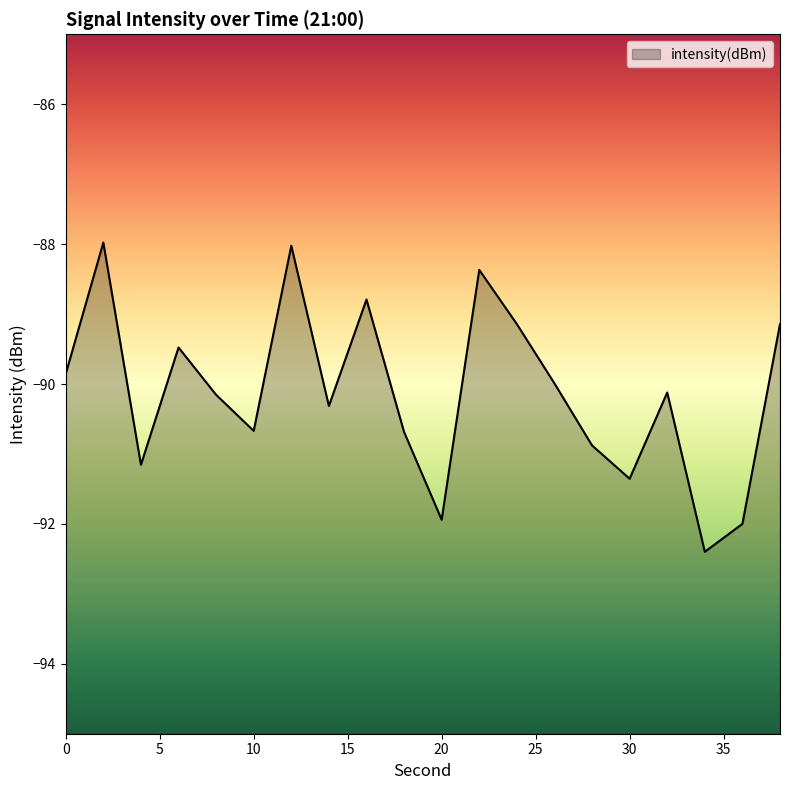

Reading right to left, what are all the values shown in this chart?

38=-89.1	36=-92.0	34=-92.4	32=-90.1	30=-91.4	28=-90.9	26=-90.0	24=-89.1	22=-88.4	20=-91.9	18=-90.7	16=-88.8	14=-90.3	12=-88.0	10=-90.7	8=-90.2	6=-89.5	4=-91.2	2=-88.0	0=-89.9